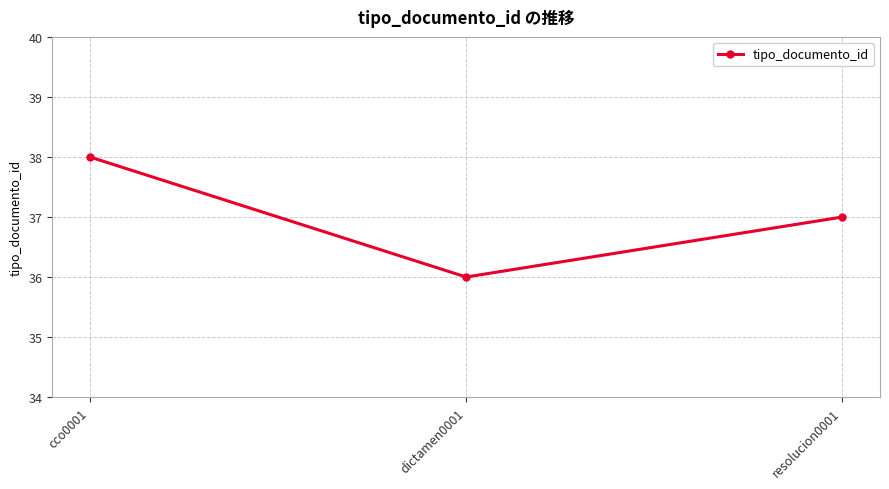

Rank the categories by value from lowest to highest.

dictamen0001, resolucion0001, cco0001